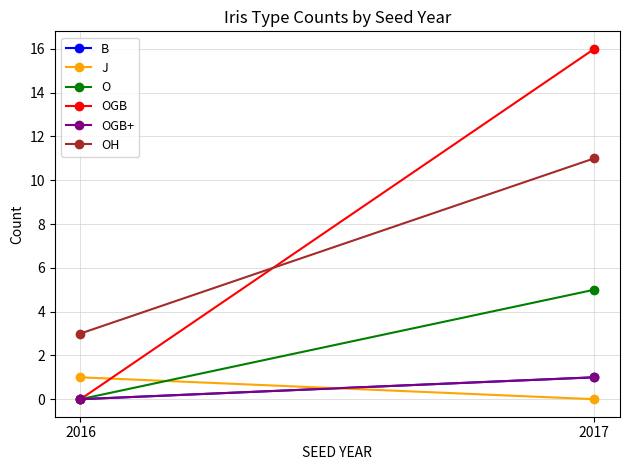

List the series in order of their peak value, lowest first.

B, J, OGB+, O, OH, OGB